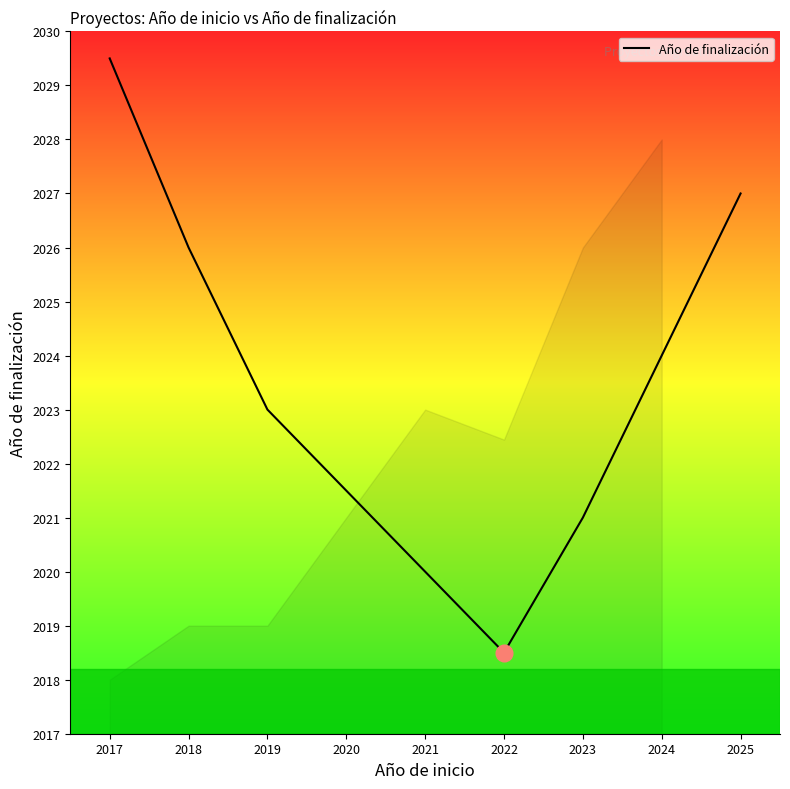

What is the difference between the values at 2019 and 2022?

4.5